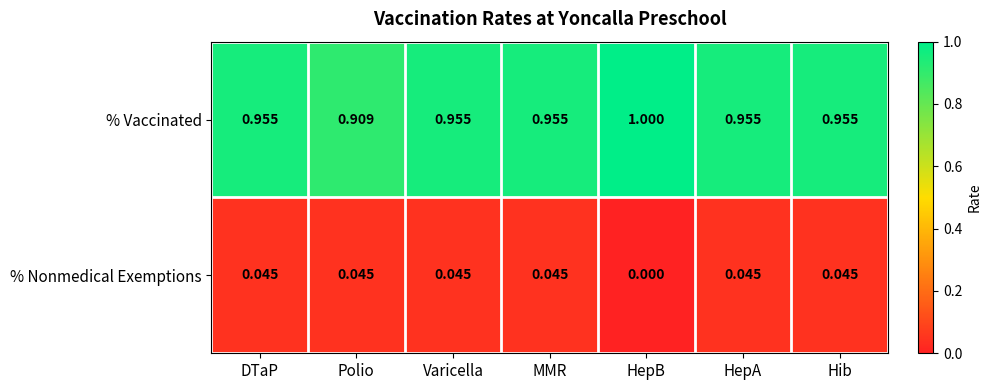

List the series in order of their overall mean, lowest first.

% Nonmedical Exemptions, % Vaccinated